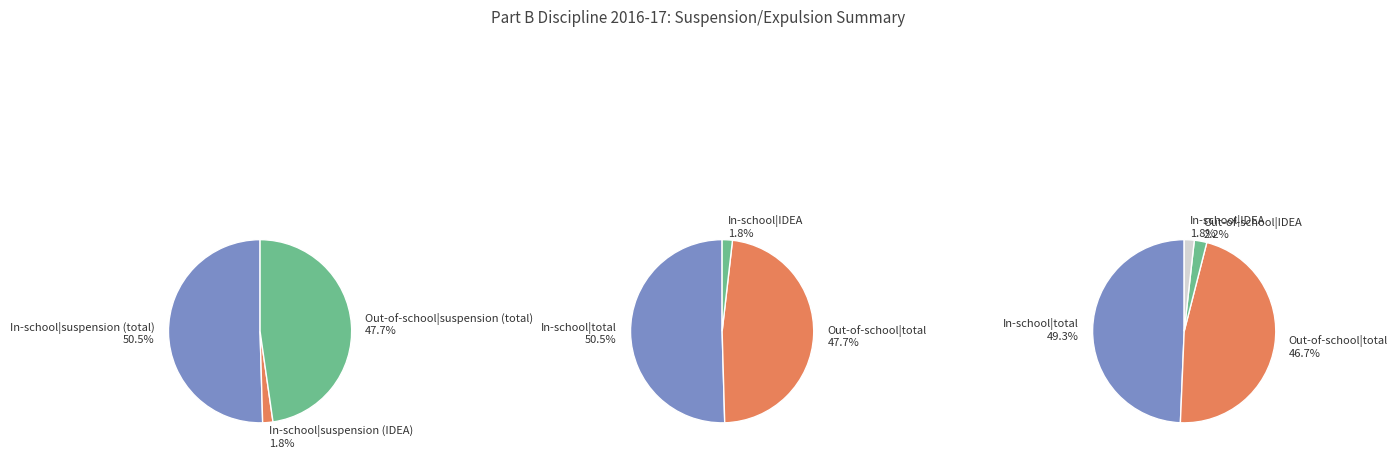

Which series has the largest range (max minus min)?

Out-of-school suspension (total)